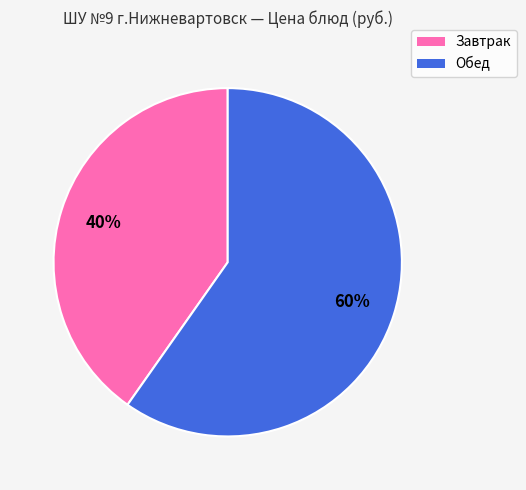

Which slice is the smallest?

Завтрак